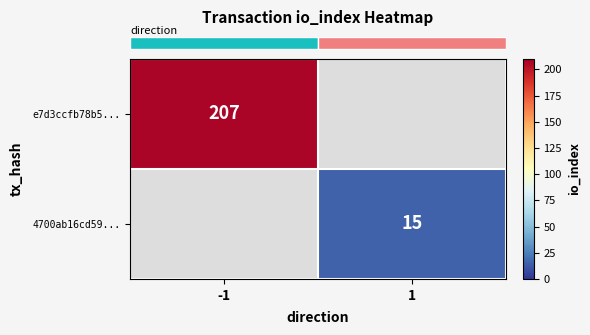

Is the value of row_1 at 1 greater than the value of row_0 at 1?

No